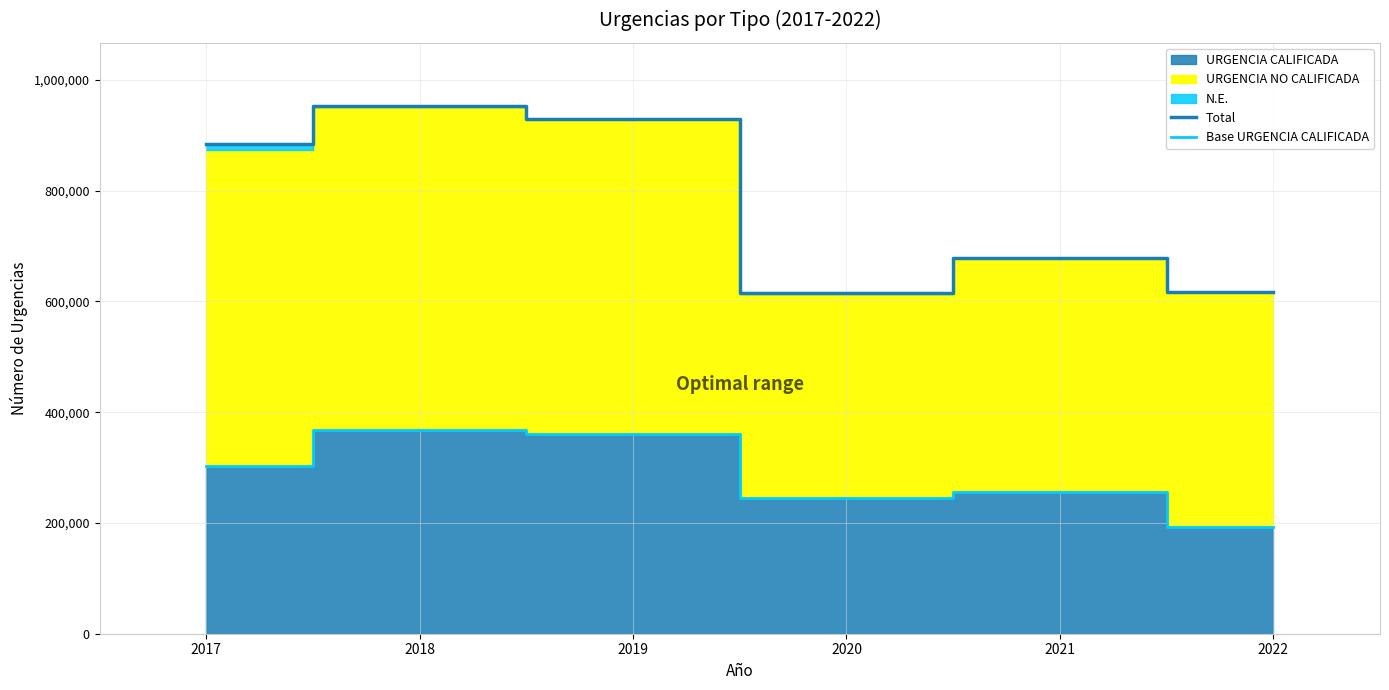

What is the difference between the highest and lowest values at 2018?

585594